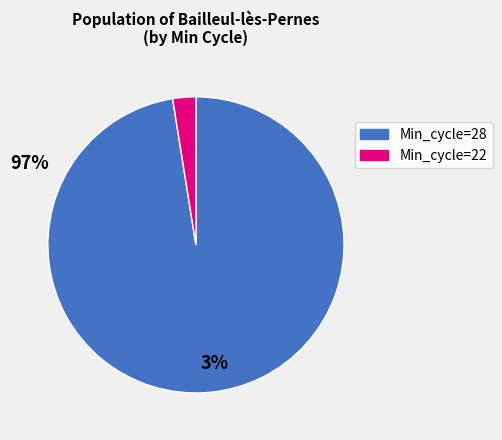

Does any single category account for the majority?

Yes